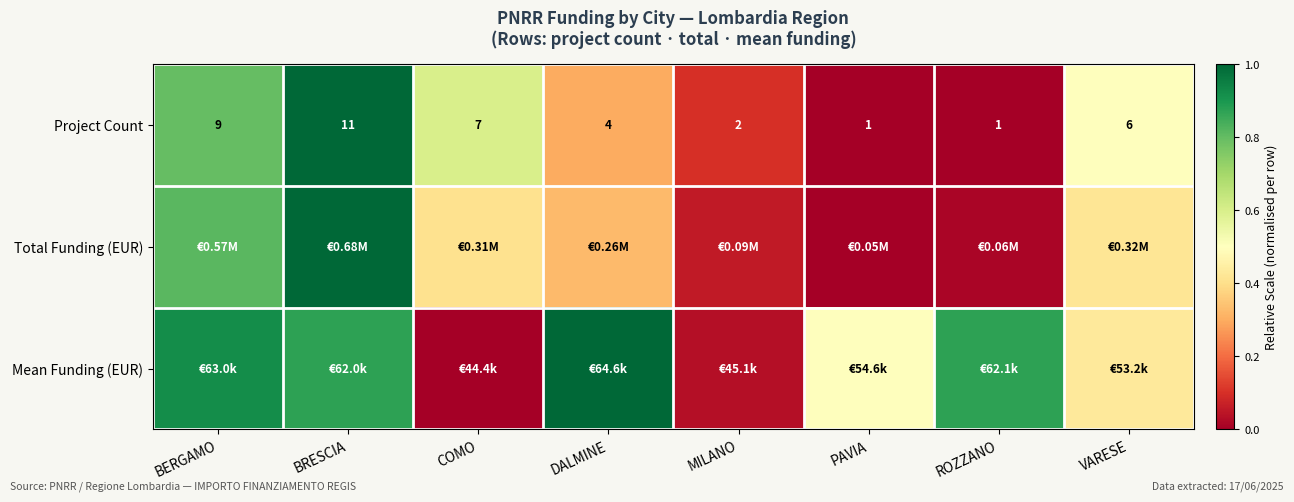

At which category is the sum across all series the highest?

BRESCIA